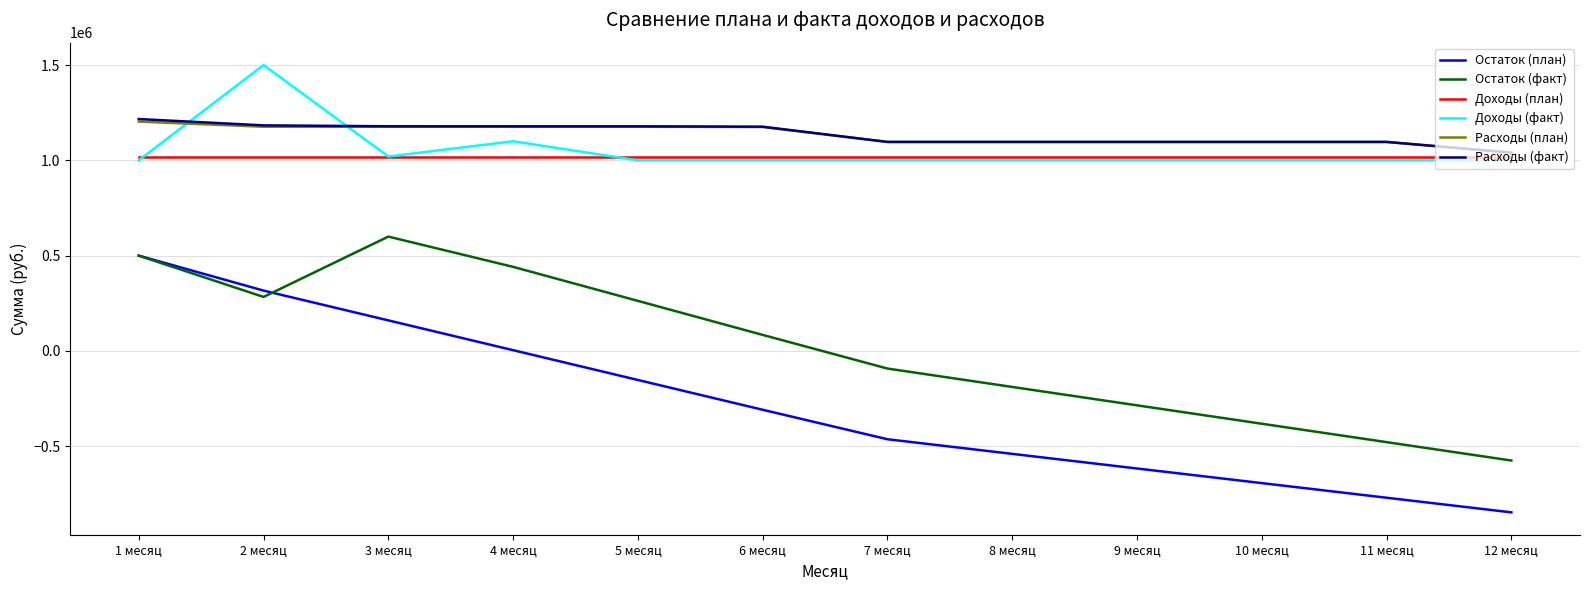

How many values in Остаток (факт) are above zero?

6